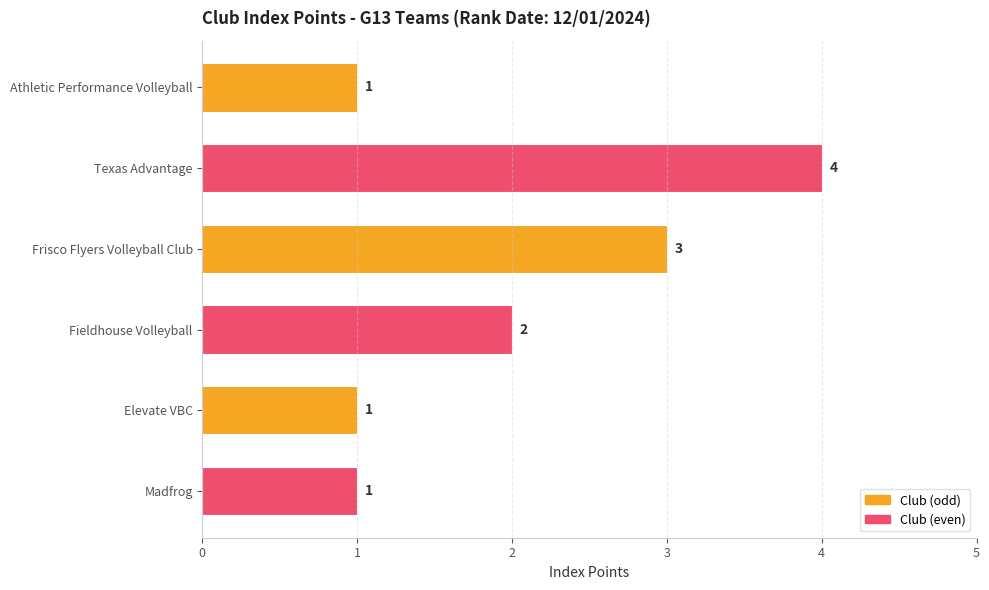

What is the average value?

2